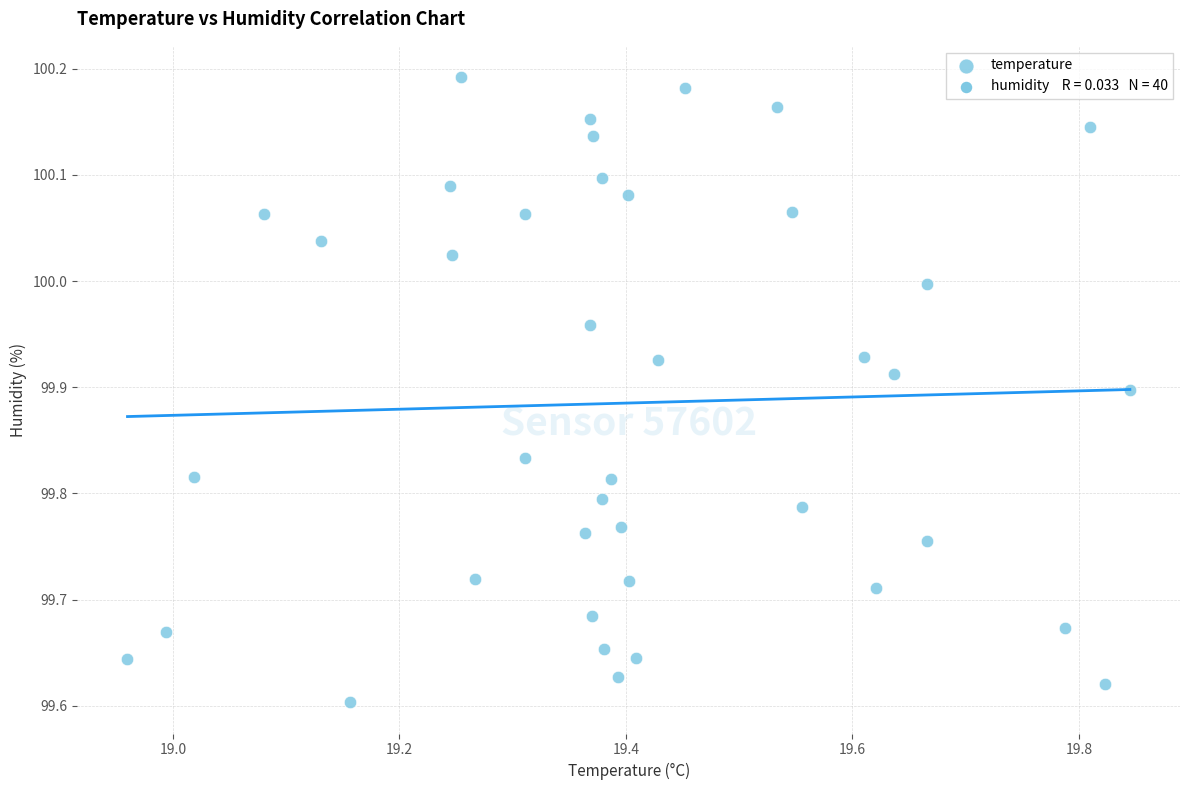

What is the range of Y values (max minus min)?

0.6